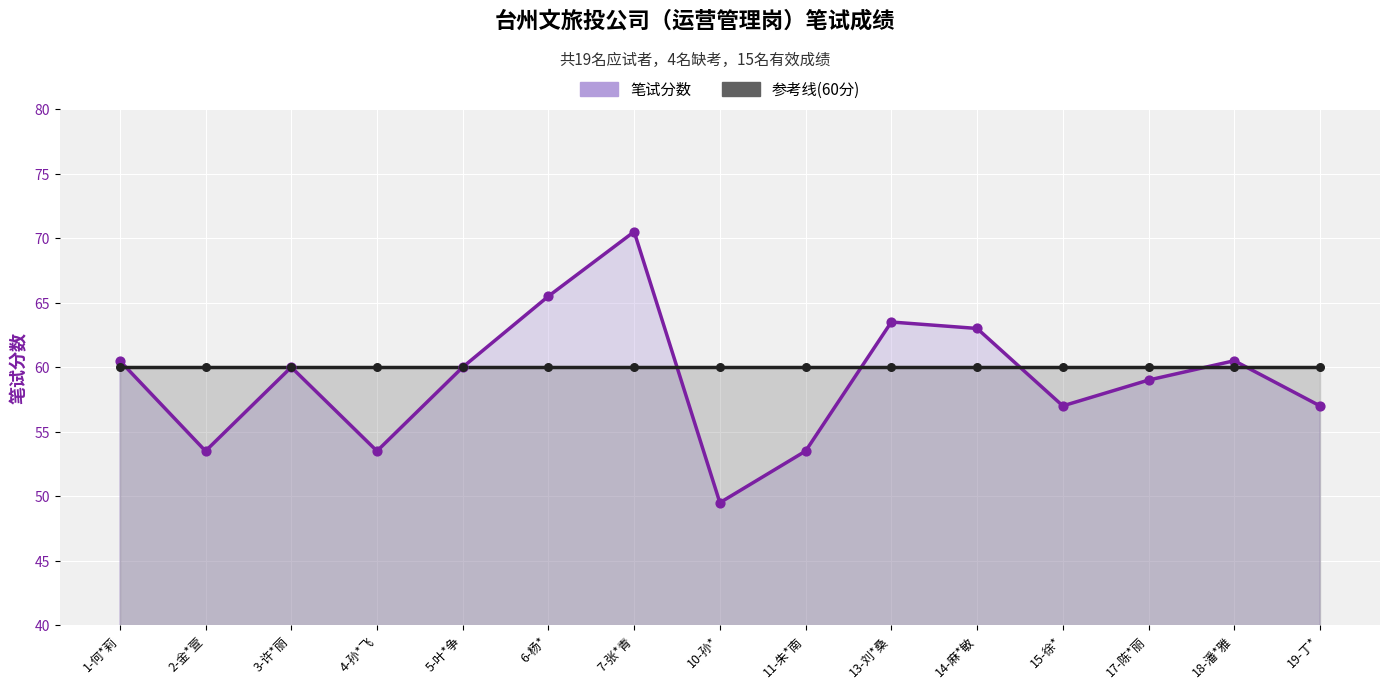

At how many categories does at least one series exceed 62?

4